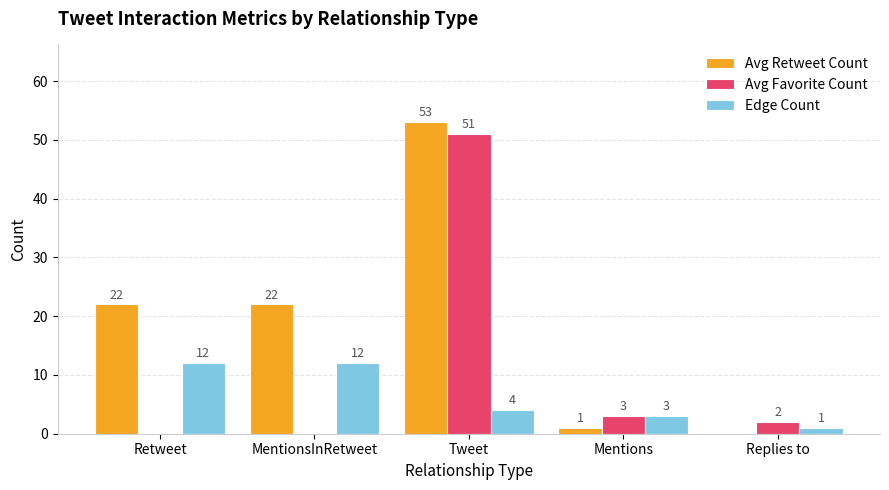

Are the bars horizontal?

No